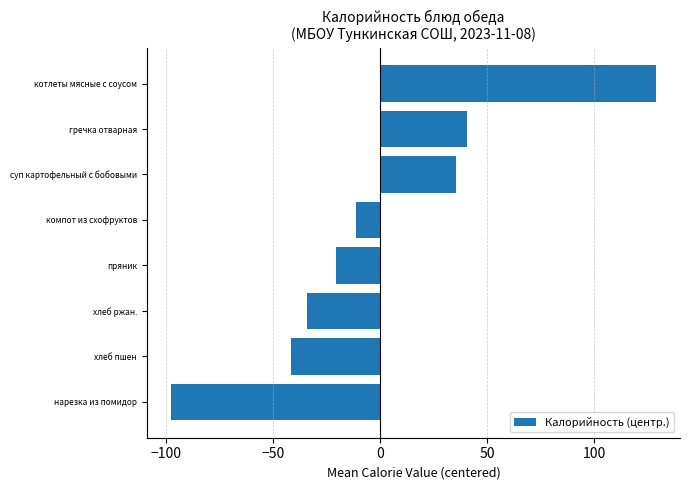

How many bars are there in total?

8